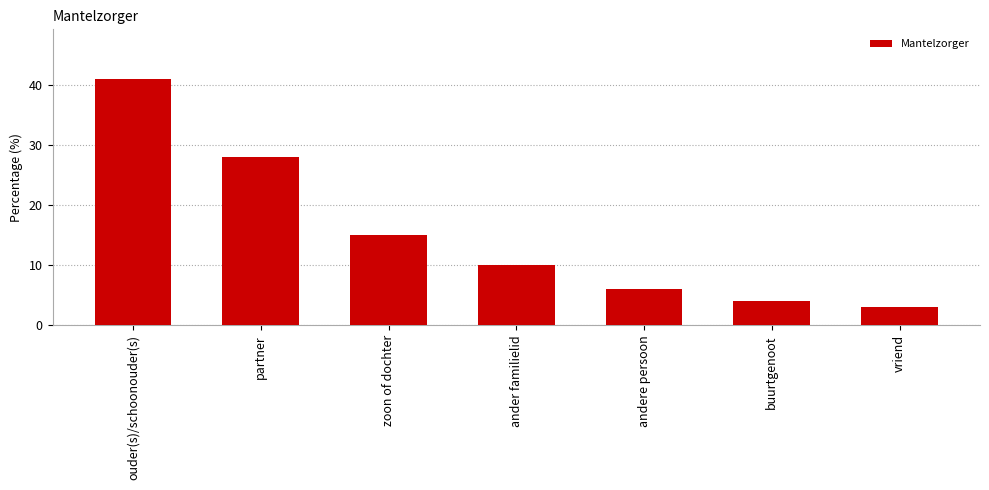

Reading left to right, list all the values displayed in this chart.

41	28	15	10	6	4	3